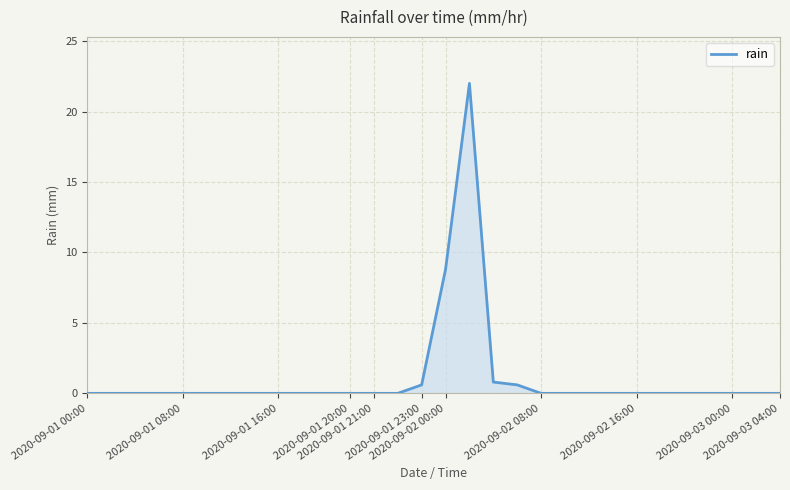

Reading right to left, what are all the values shown in this chart?

0.0	0.0	0.0	0.0	0.0	0.0	0.0	0.0	0.0	0.0	0.0	0.6	0.8	22.0	8.8	0.6	0.0	0.0	0.0	0.0	0.0	0.0	0.0	0.0	0.0	0.0	0.0	0.0	0.0	0.0